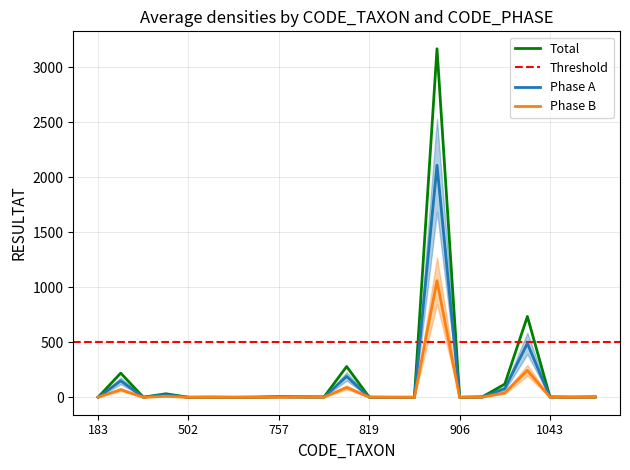

The value of Phase B at 906 is -493. True or false?

False